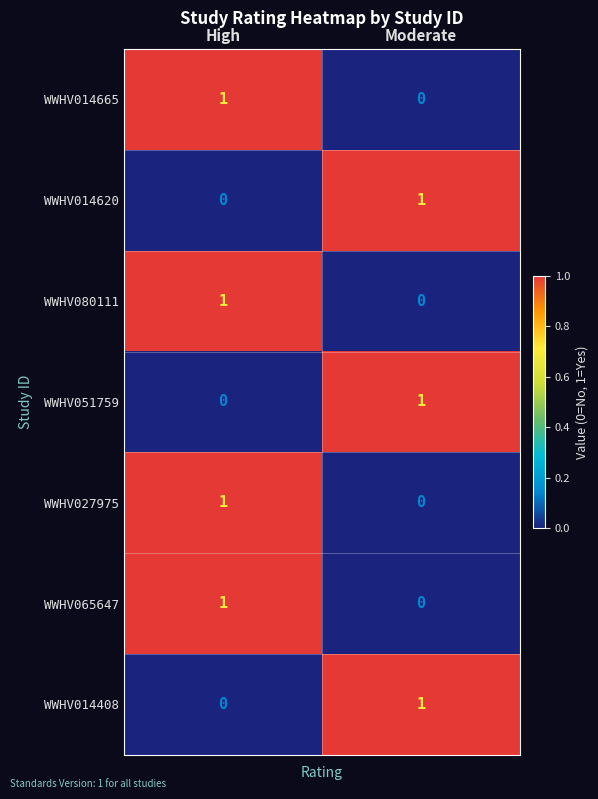

Reading left to right, what are all the values shown in this chart?

WWHV014665: High=1	Moderate=0
WWHV014620: High=0	Moderate=1
WWHV080111: High=1	Moderate=0
WWHV051759: High=0	Moderate=1
WWHV027975: High=1	Moderate=0
WWHV065647: High=1	Moderate=0
WWHV014408: High=0	Moderate=1